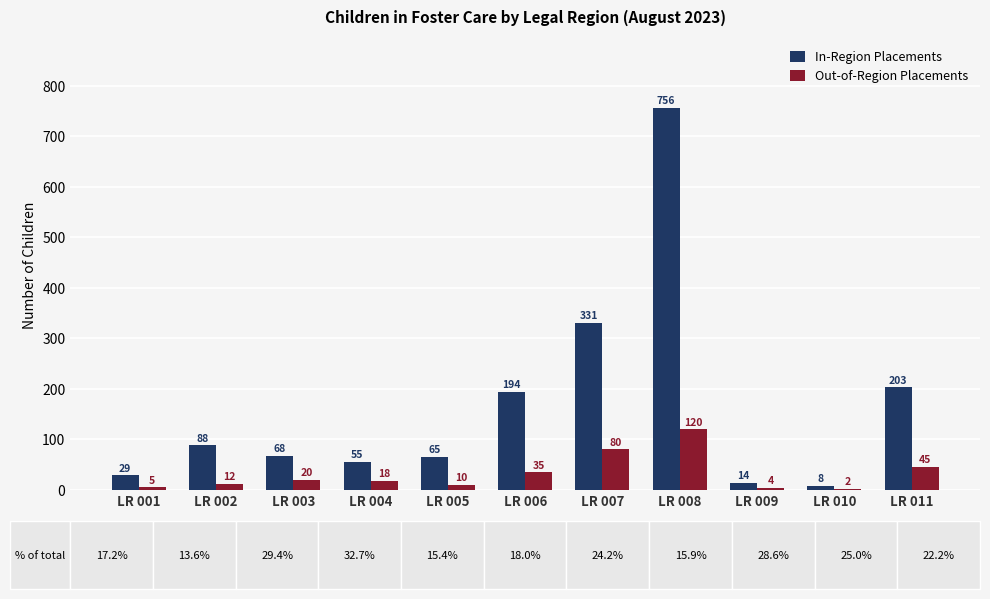

Are the bars horizontal?

No